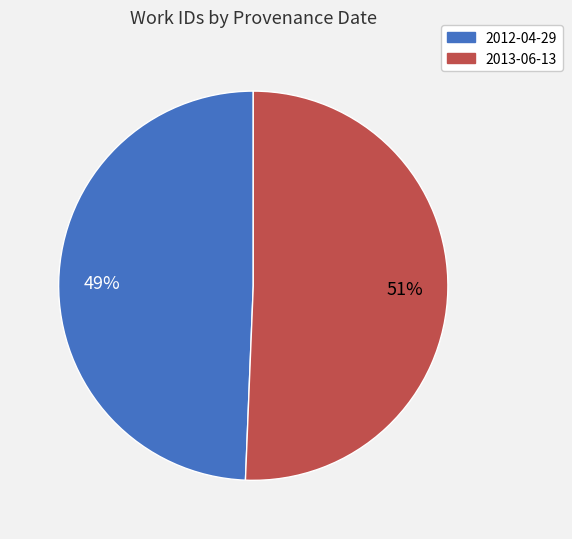

To the nearest percent, what portion does 2012-04-29 represent?

49%